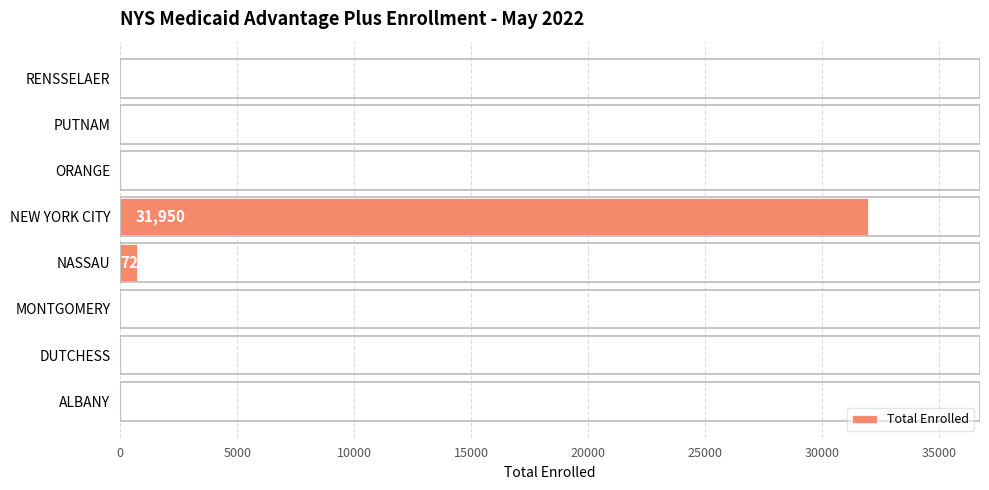

What is the sum of the values at RENSSELAER and NASSAU?

729